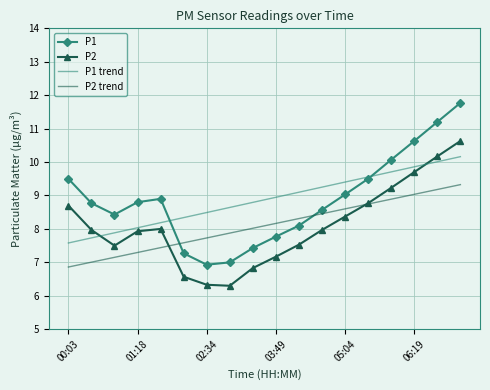

What is the maximum value for P1 trend?

10.2